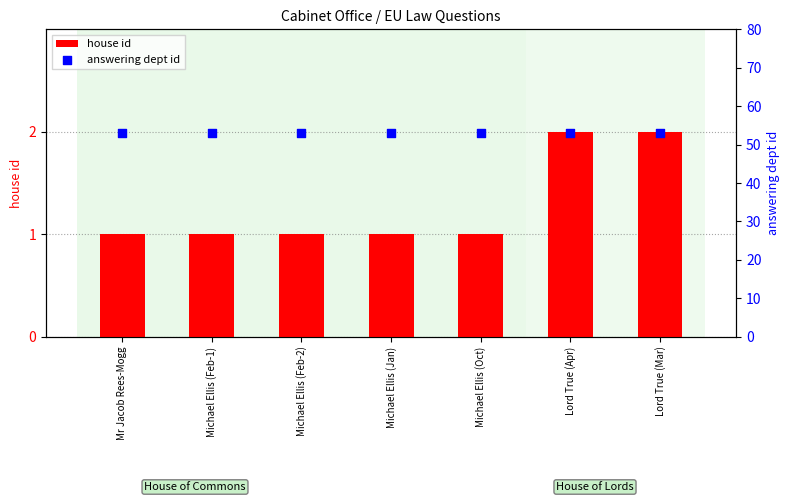

Is the value of answering dept id at Michael Ellis (Jan) greater than the value of house id at Lord True (Apr)?

Yes